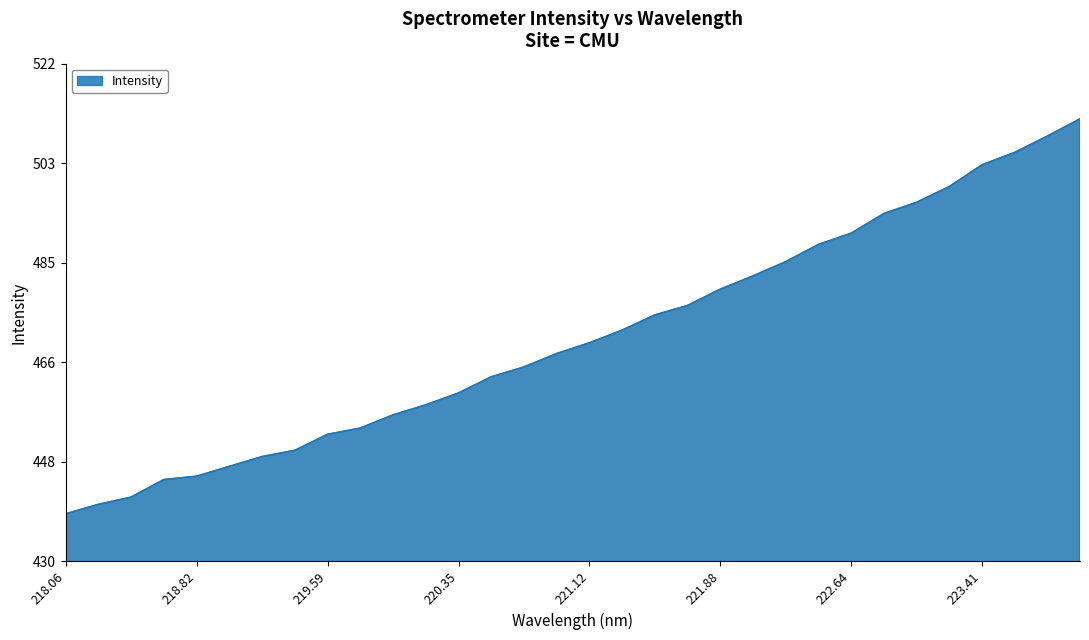

What is the greatest value displayed?

511.6